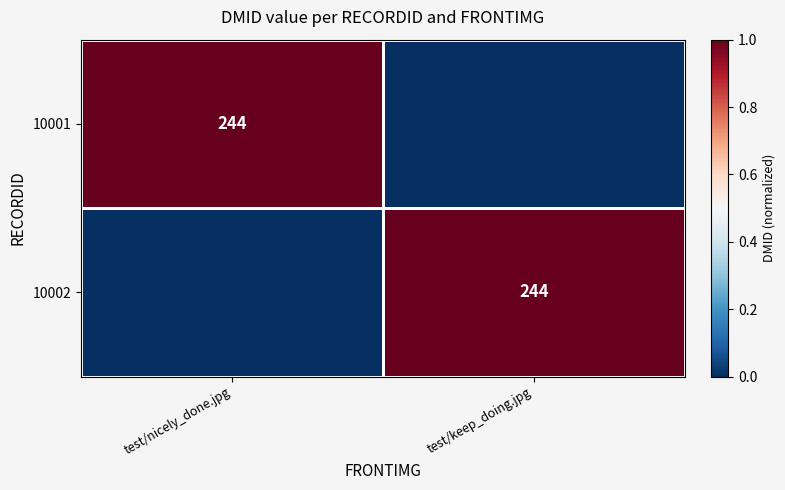

Which category has the highest value across all series?

test/nicely_done.jpg